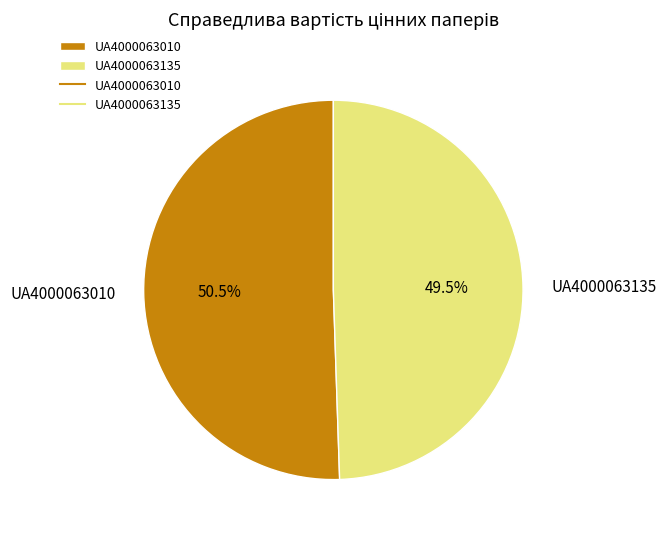

To the nearest percent, what is the difference between the largest and smallest slice percentages?

1%